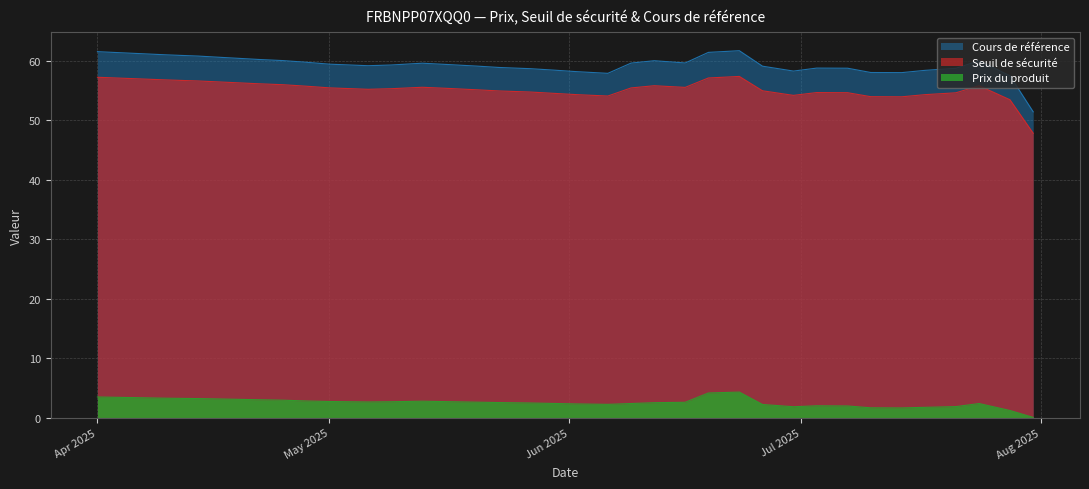

How many lines are shown in the chart?

3